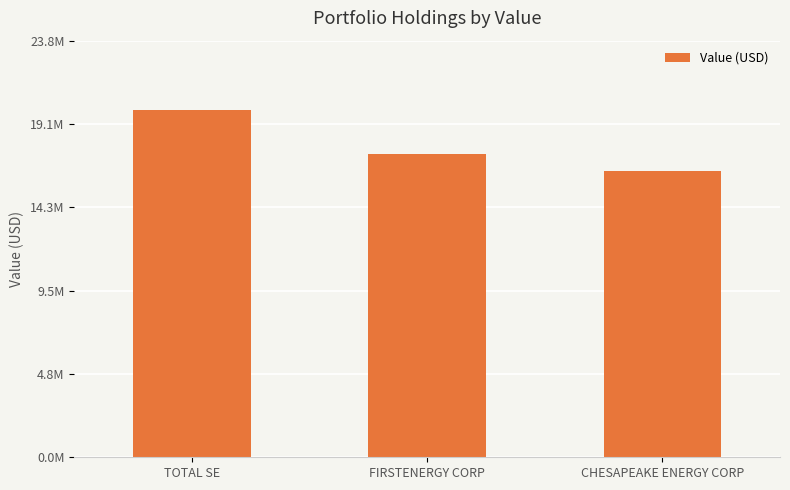

Are the bars horizontal?

No